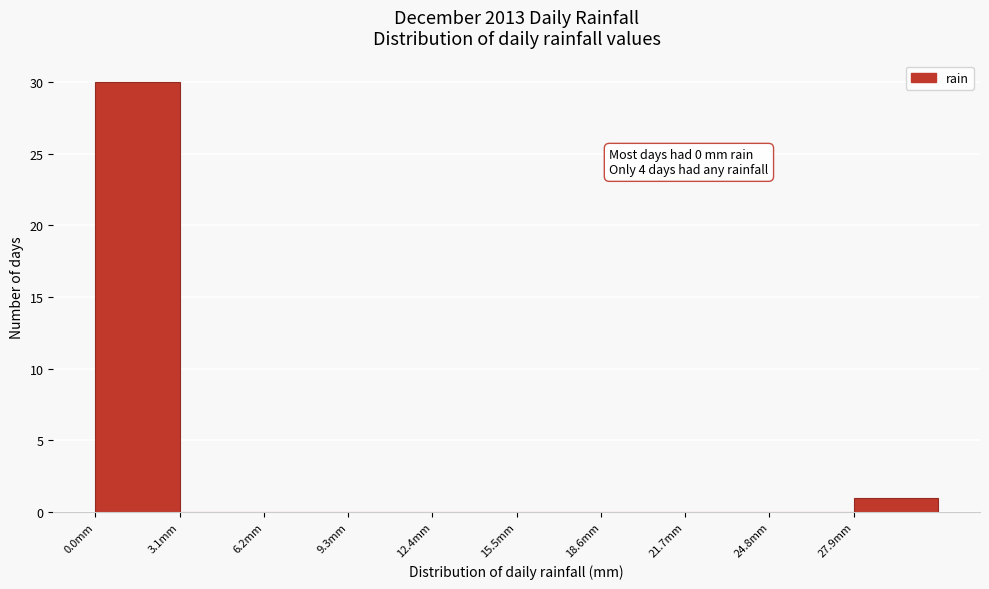

Which range on the x-axis has the tallest bar?

0.0 to 3.1